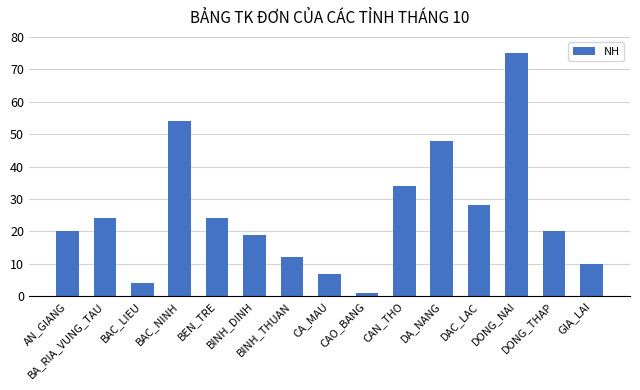

What is the change in value from CA_MAU to DAC_LAC?

+21